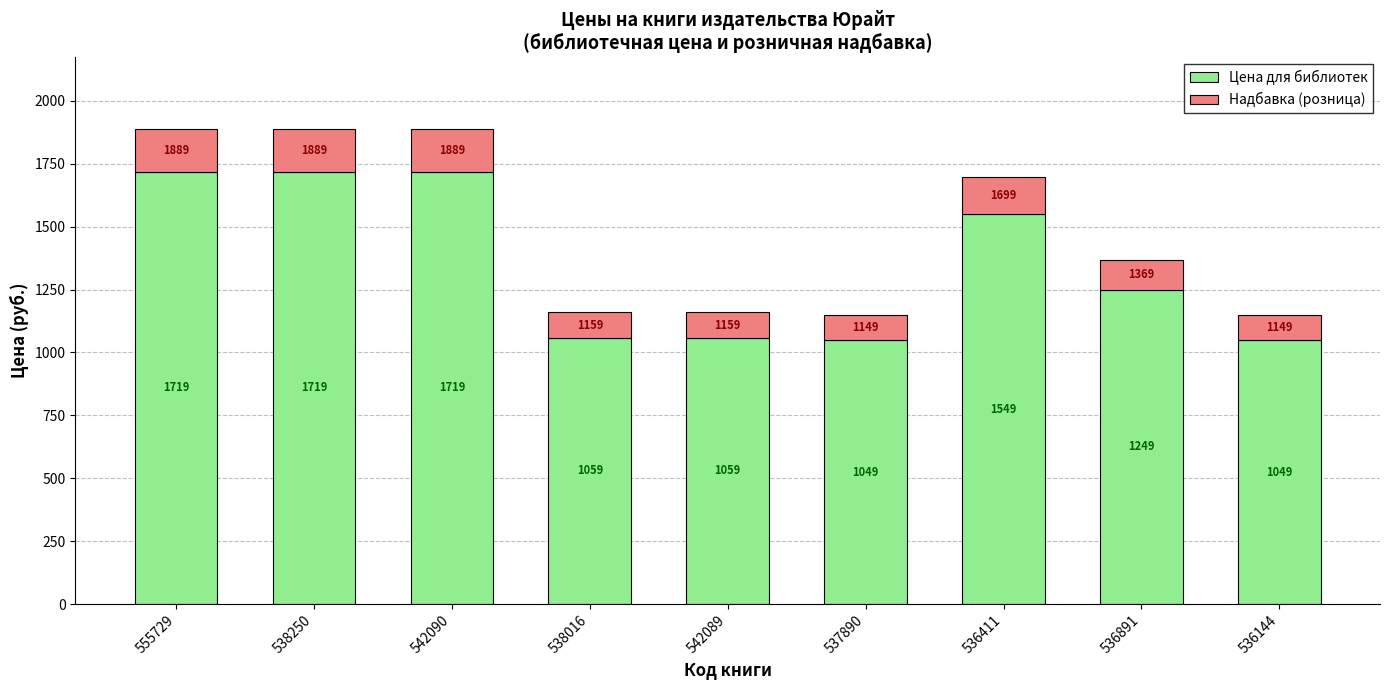

How many distinct data groups are displayed?

2